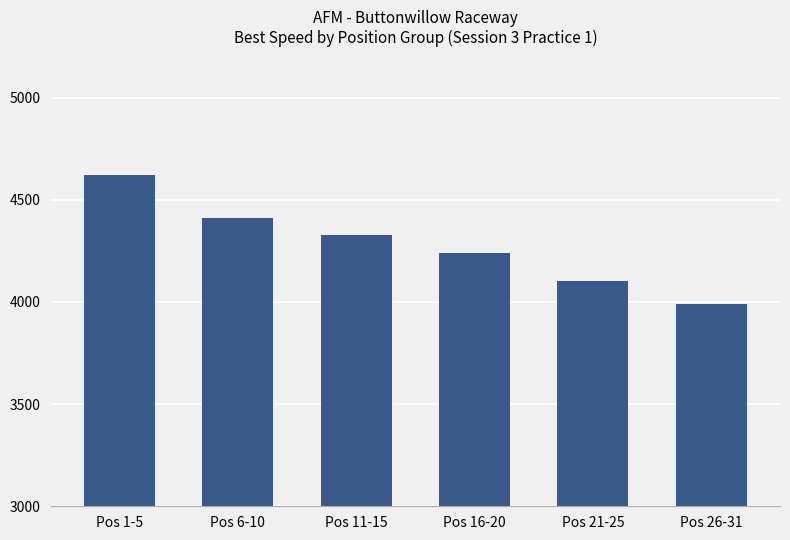

Read the value at Pos 16-20, to the nearest 10.

4240